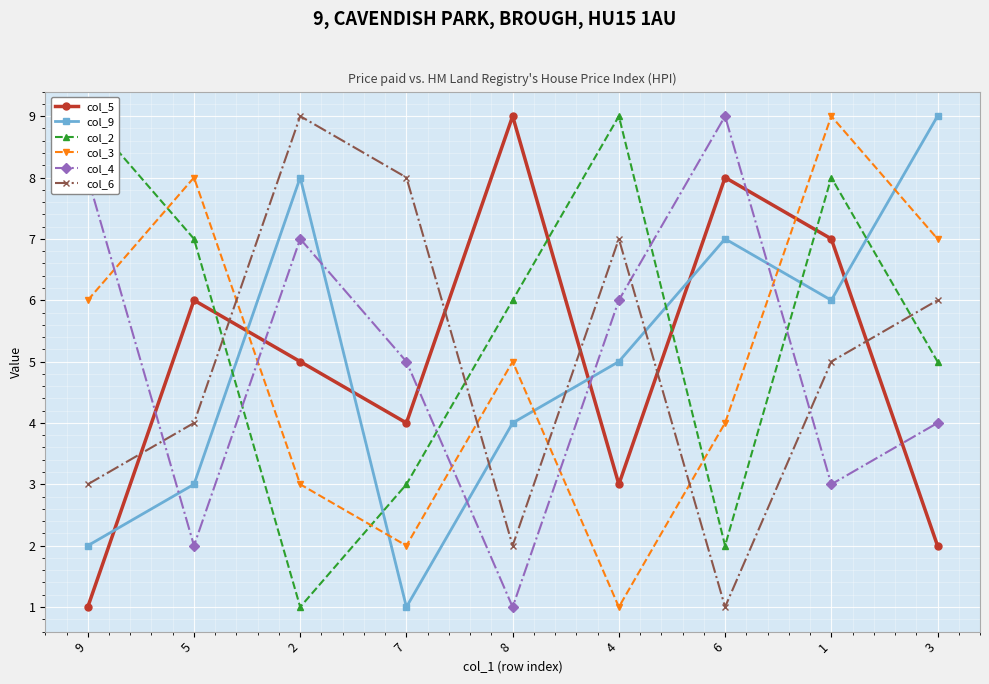

At how many categories does at least one series exceed 2?

9